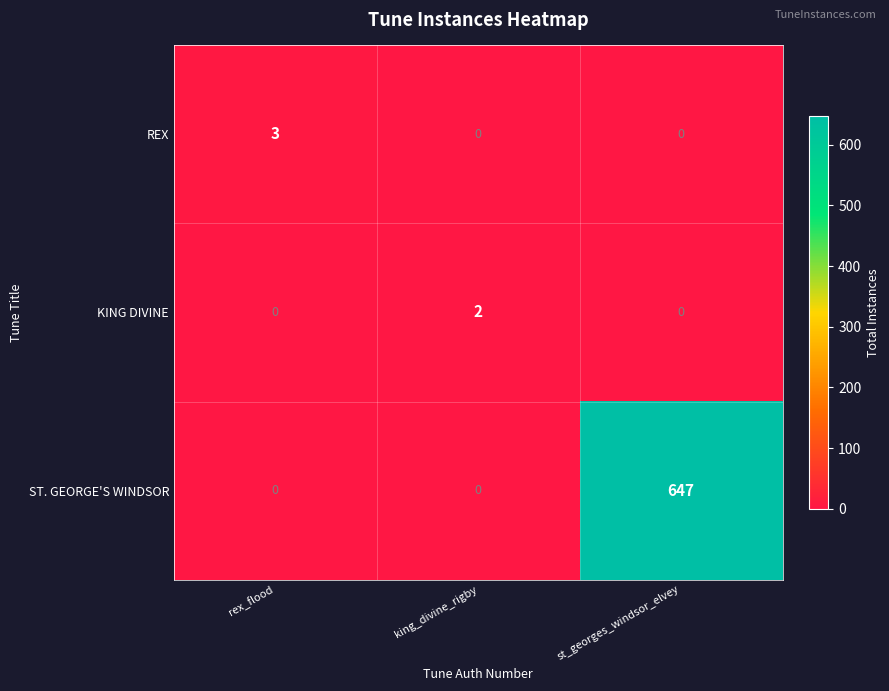

The REX series shows 3 at rex_flood. True or false?

True